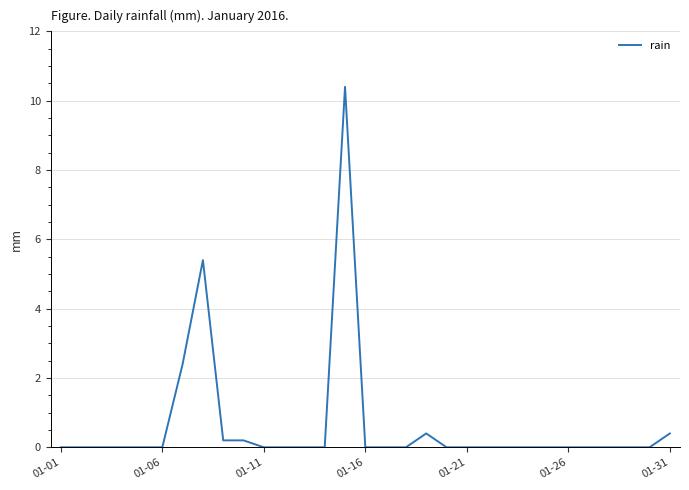

What is the difference between the maximum and minimum values?

10.4